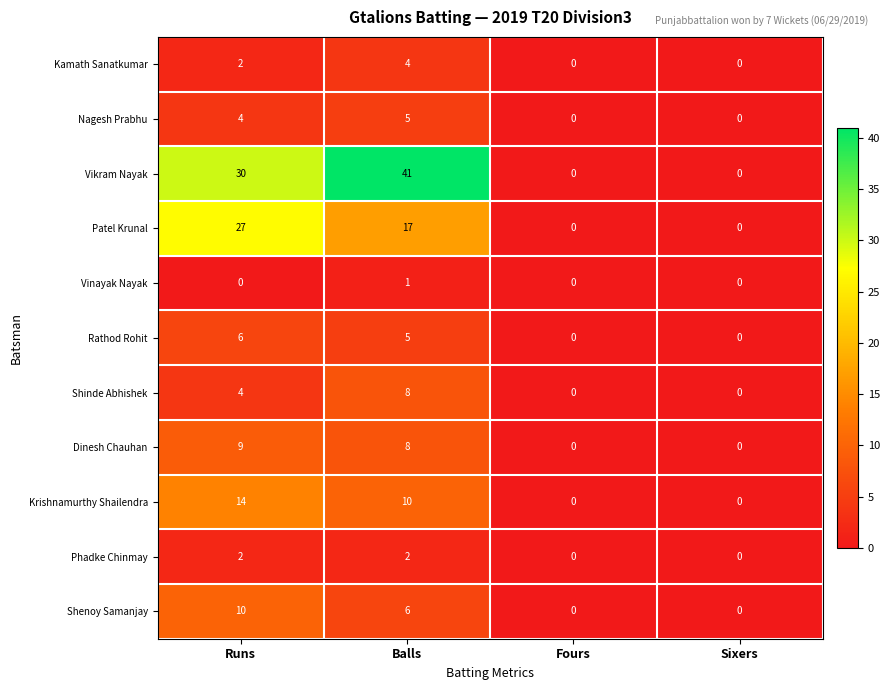

How many categories are shown in the chart?

4